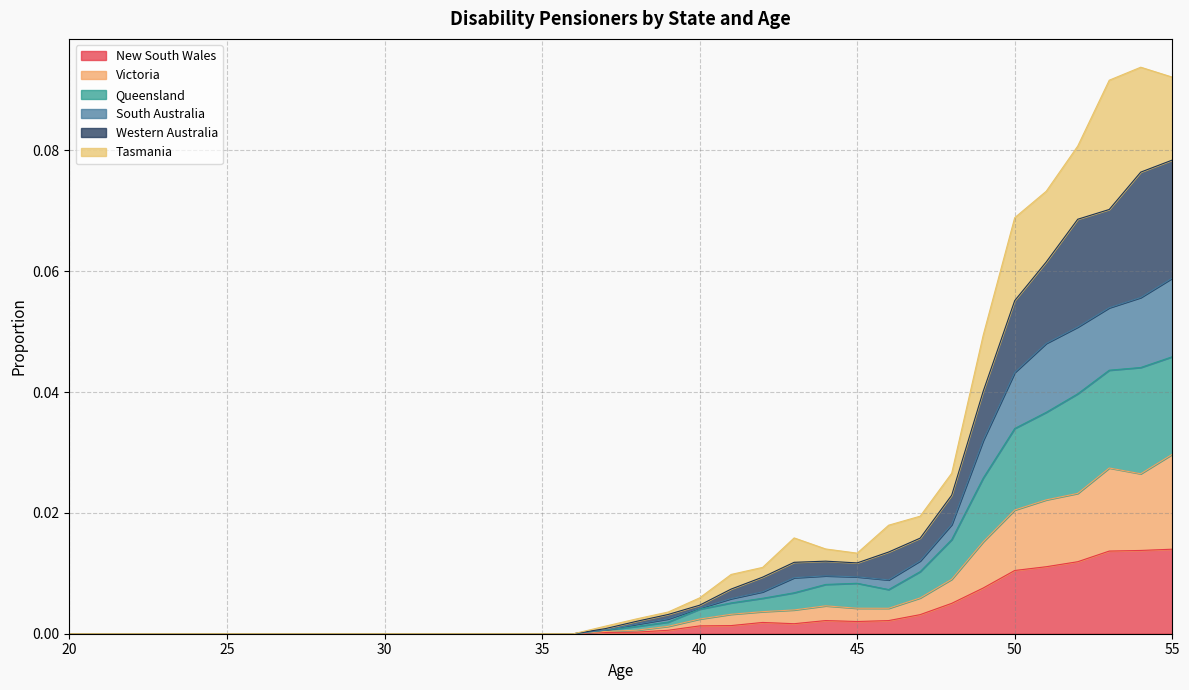

Is the value of Queensland at 34 greater than the value of Western Australia at 50?

No